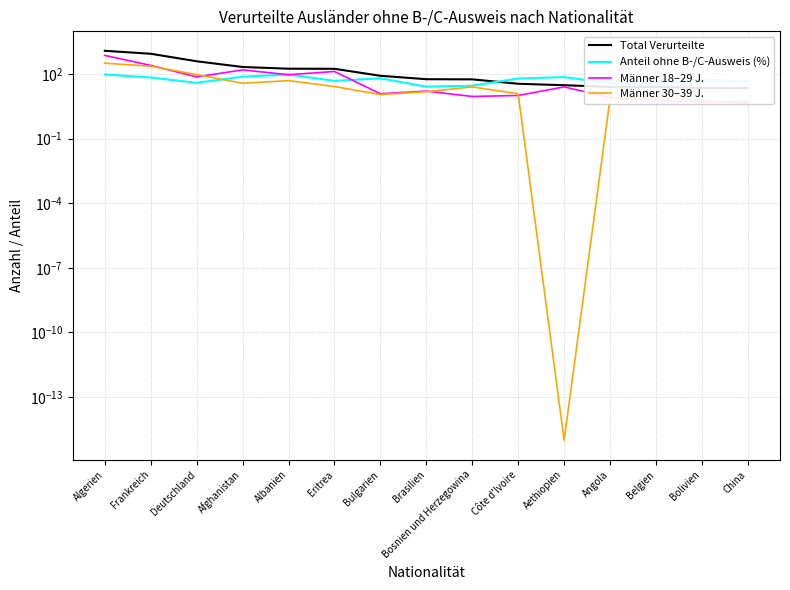

Rank the series by their maximum value, from highest to lowest.

Total Verurteilte, Männer 18–29 J., Männer 30–39 J., Anteil ohne B-/C-Ausweis (%)